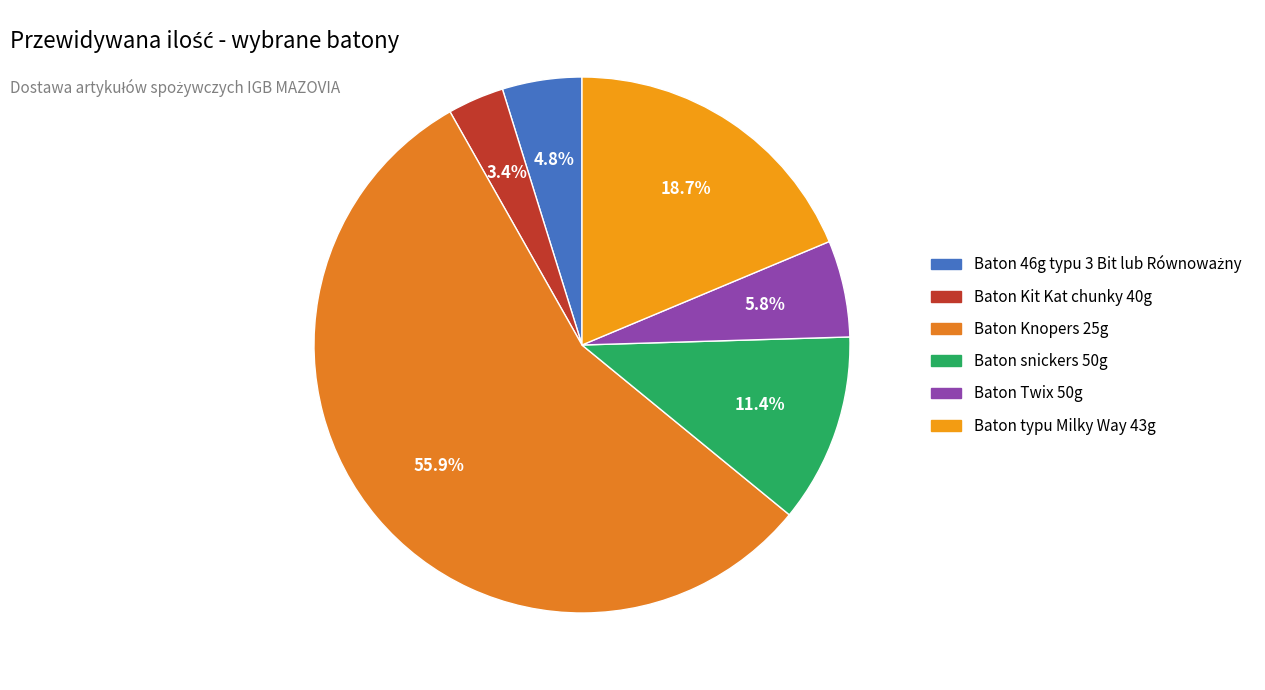

Count the number of slices in the pie.

6